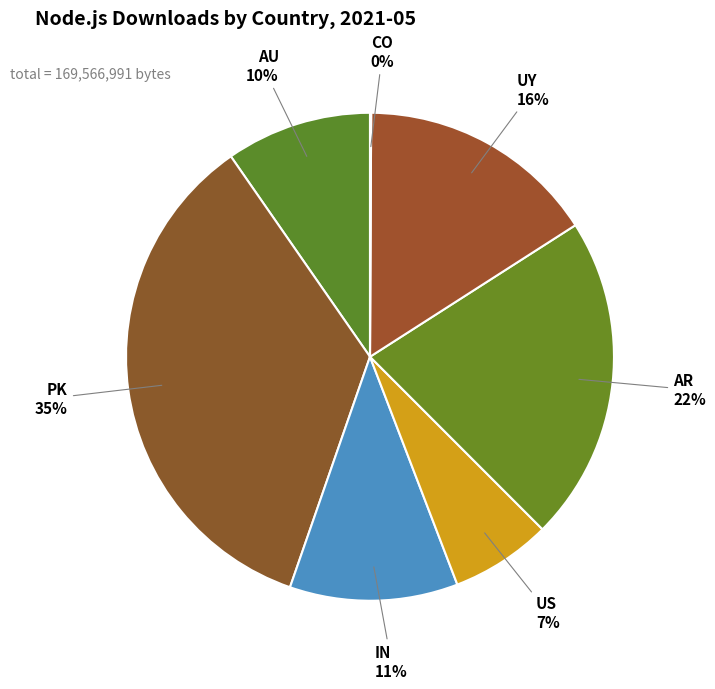

Do AU and PK together represent more than half of the pie?

No